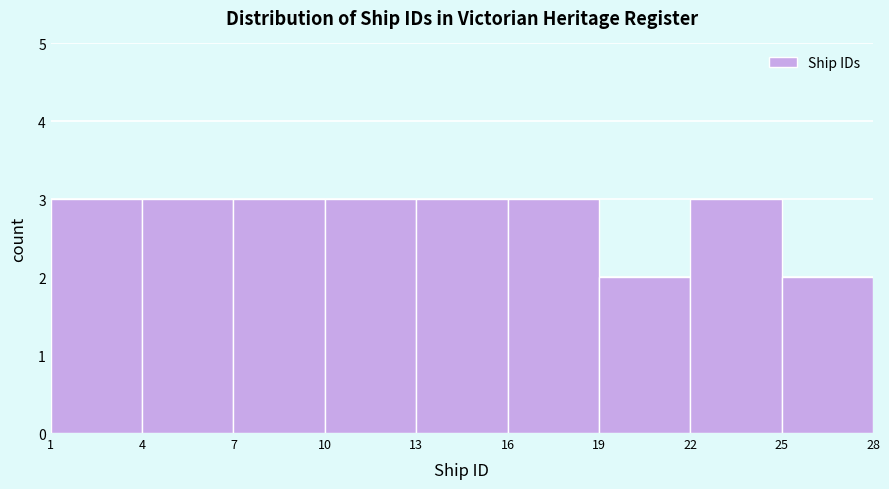

What is the height of the bar covering 10 to 13 on the x-axis? The values are not printed on the chart, so give them approximately, as read against the axis.

3